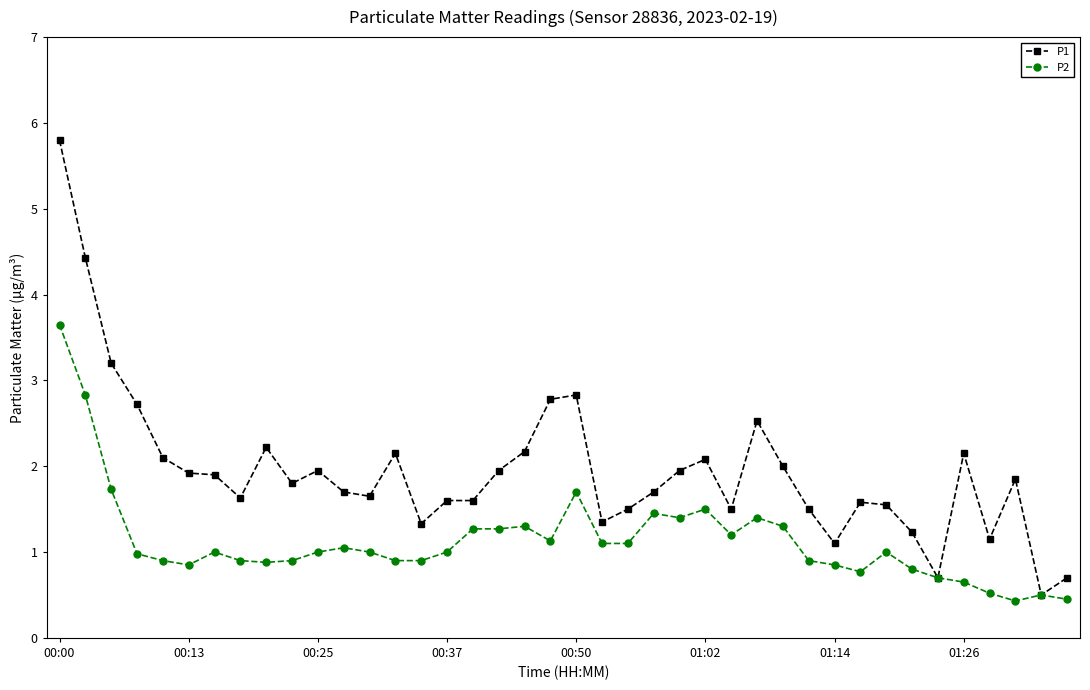

True or false: P1 has more than 0 interior local peaks.

True